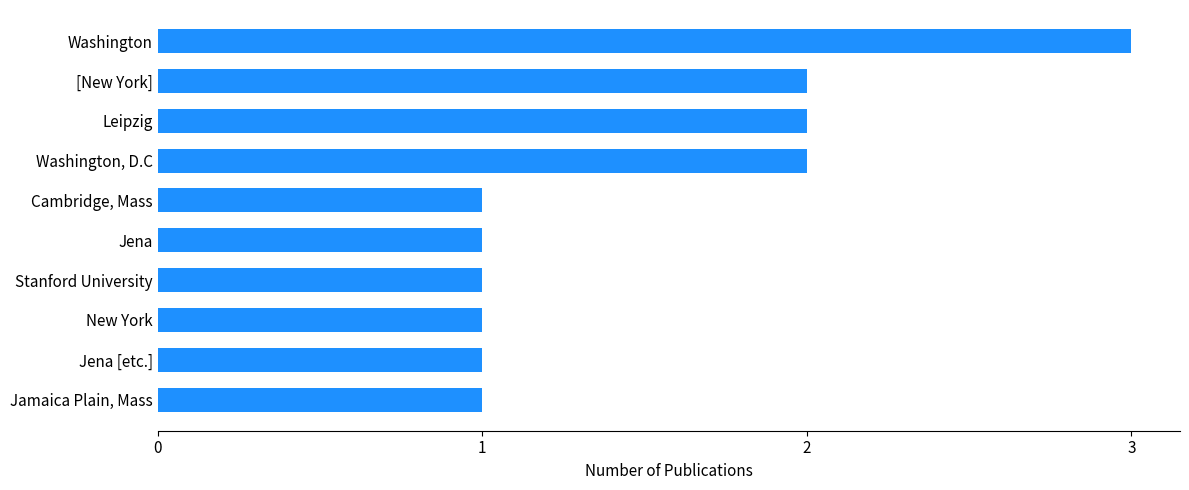

What is the sum of all values?

15